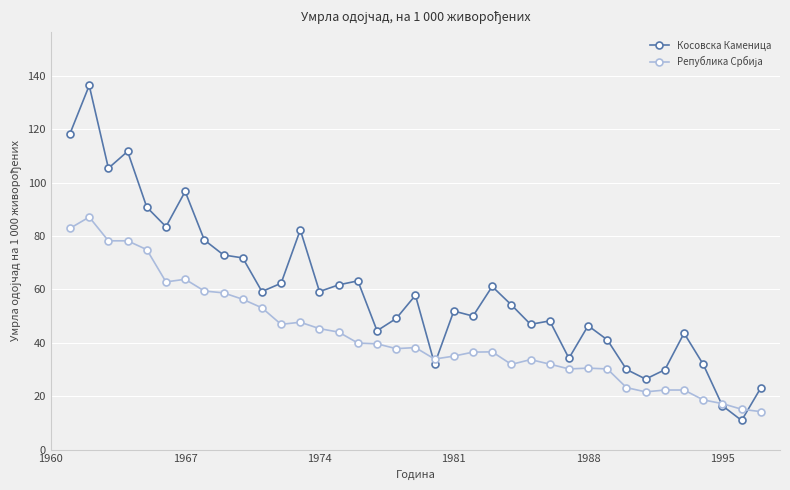

Which series has the largest range (max minus min)?

Косовска Каменица